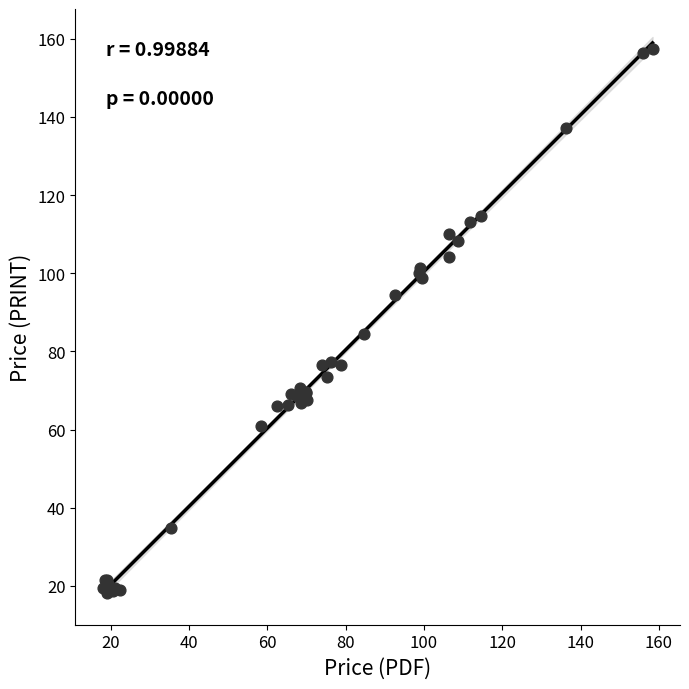

What Y value in the scatter plot is closest to 87?

84.3